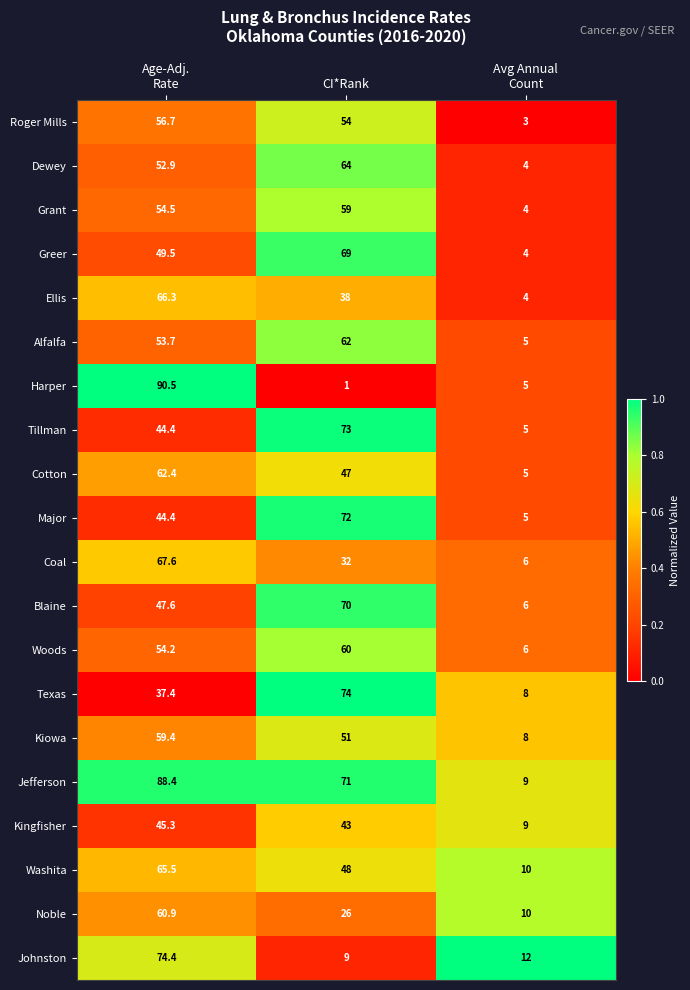

What is the total value across all series at Age-Adj.
Rate?

1176.0